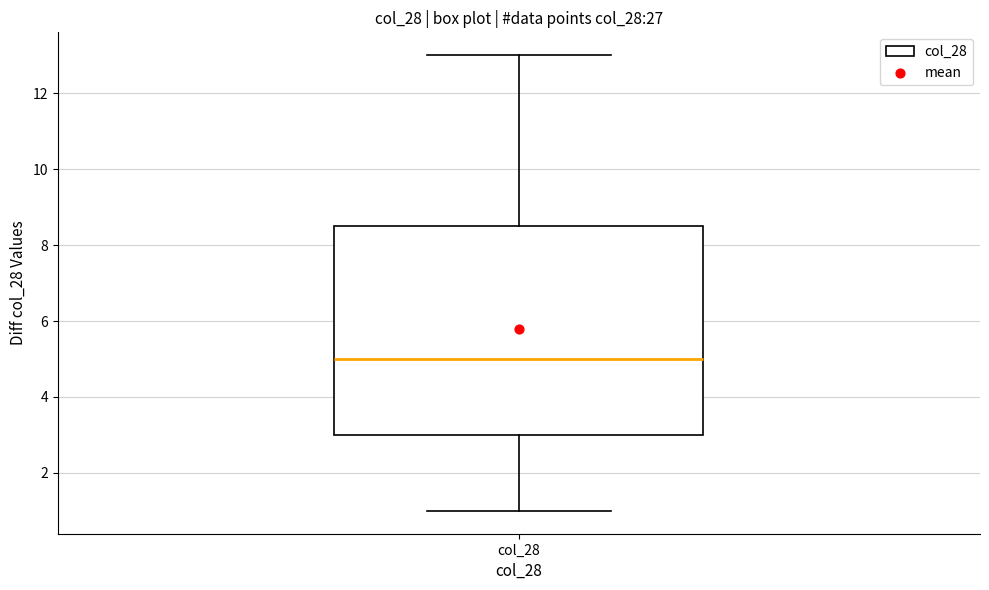

Read this box plot against the y-axis: the position of the median line, the range covered by the box, and the ends of both whiskers. The values are not printed on the chart, so give them approximately, as read against the axis.

median 5.0, box 3.0 to 8.6, whiskers 1.0 to 13.0